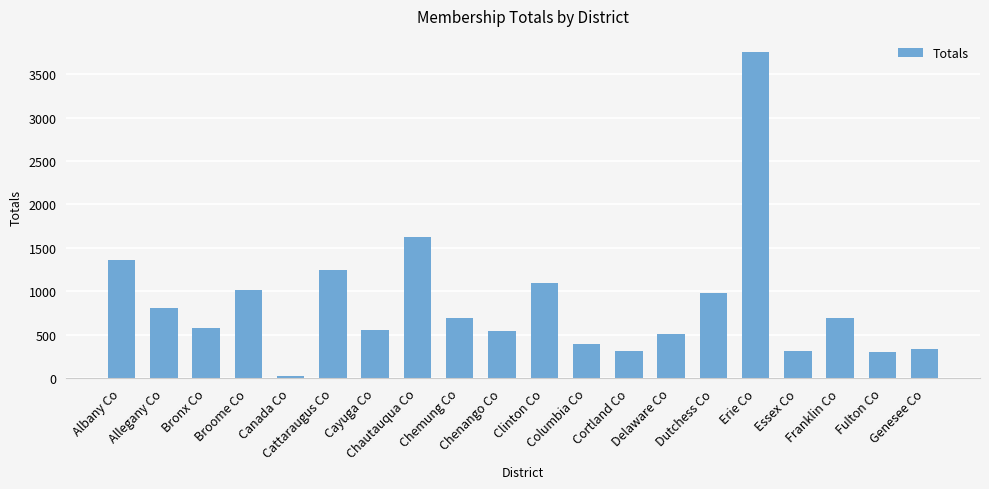

Does the chart contain any negative values?

No